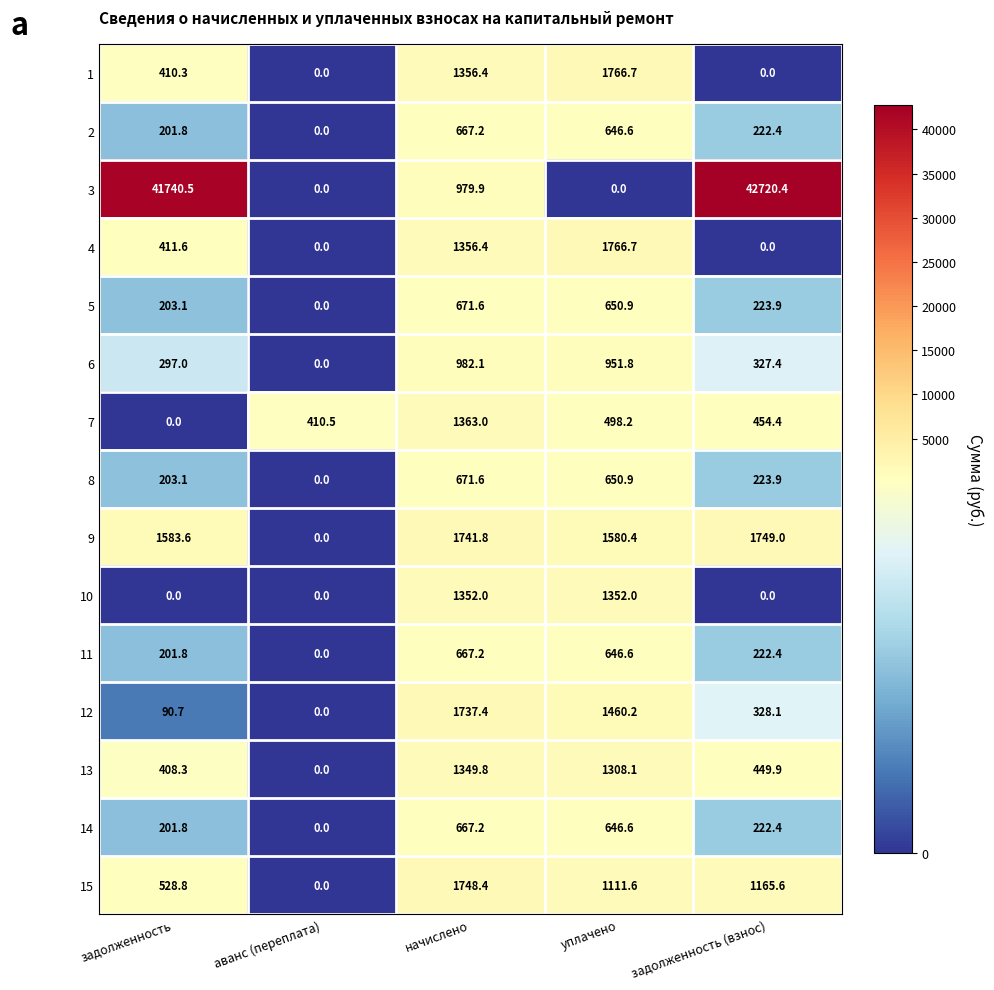

Is it true that 15 equals 758.9 at уплачено?

False